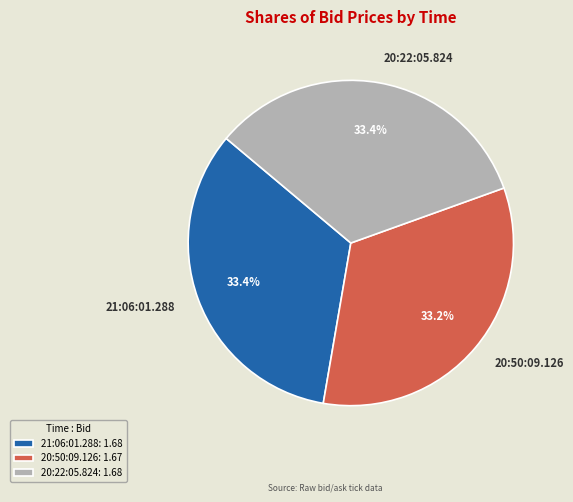

Is there a majority slice in this chart?

No